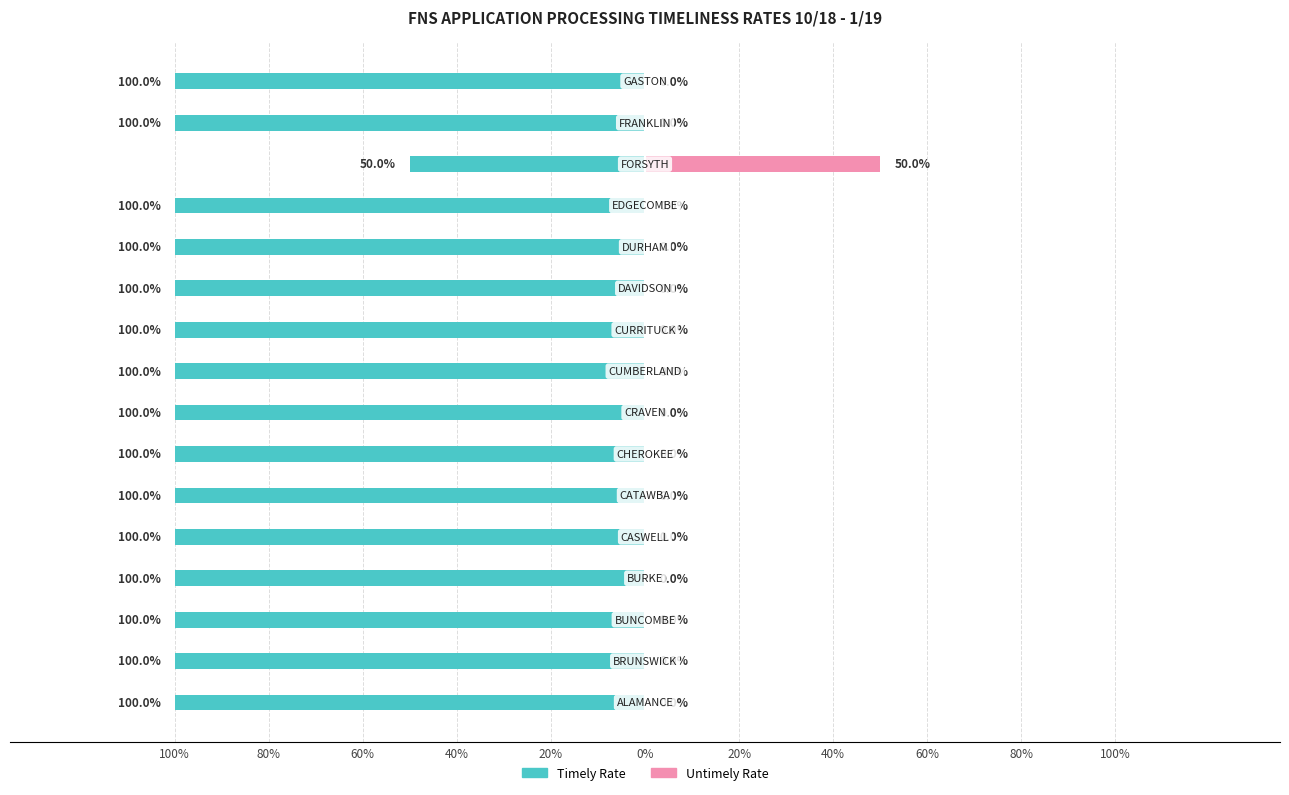

How many categories are shown in the chart?

16